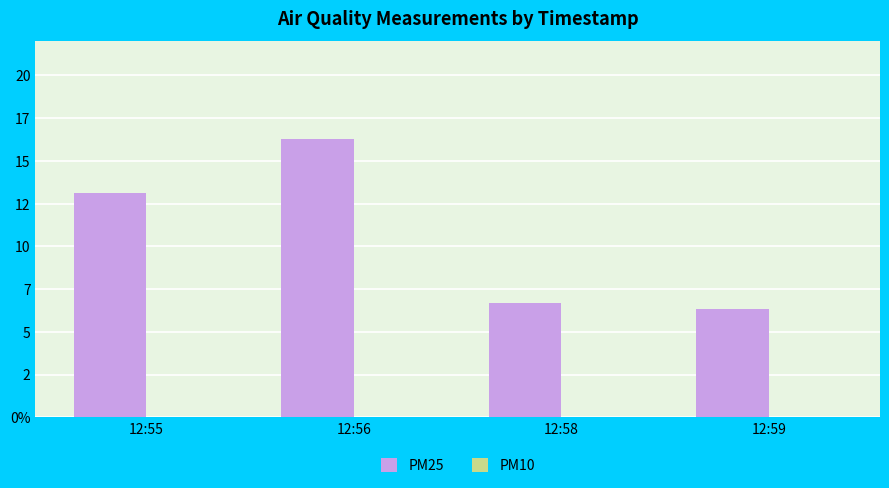

Does the chart contain stacked bars?

No